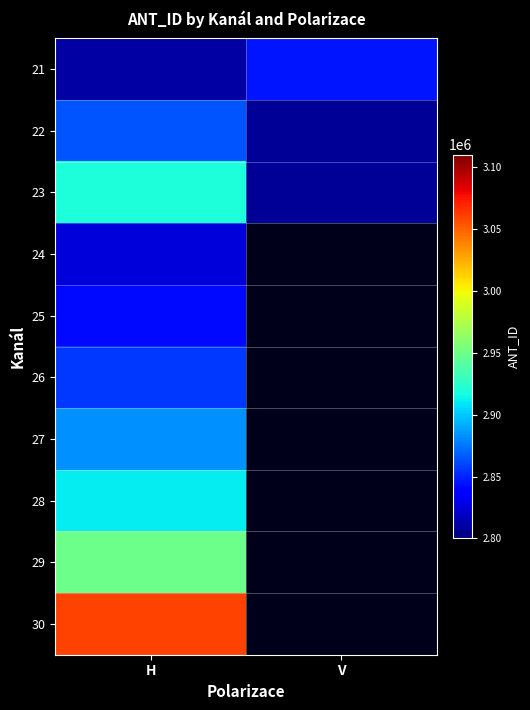

True or false: 28 has a value of 4292749.8 at H.

False